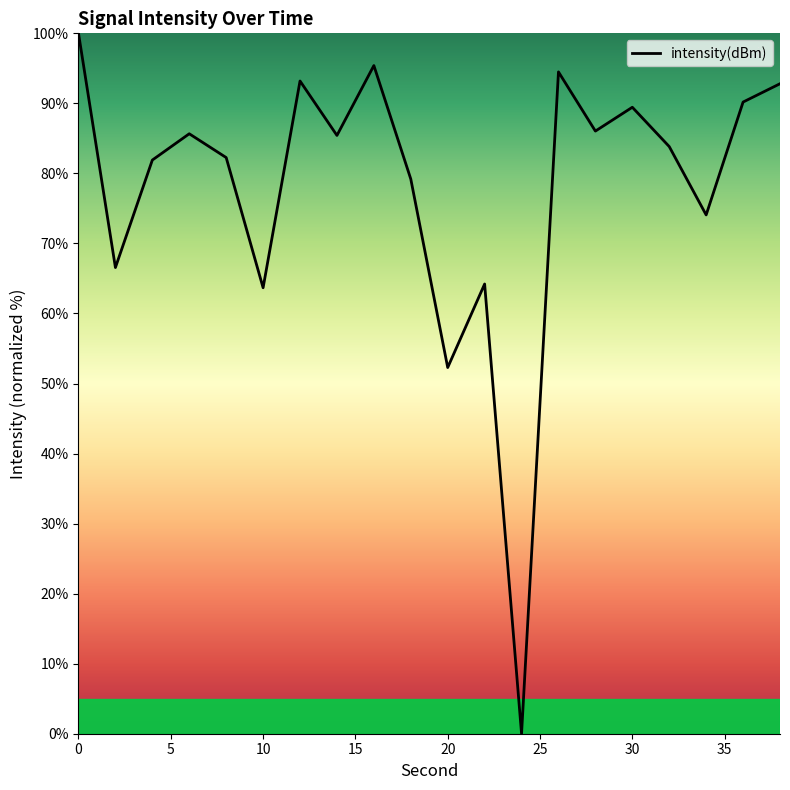

What is the difference between the maximum and minimum values?

100.0